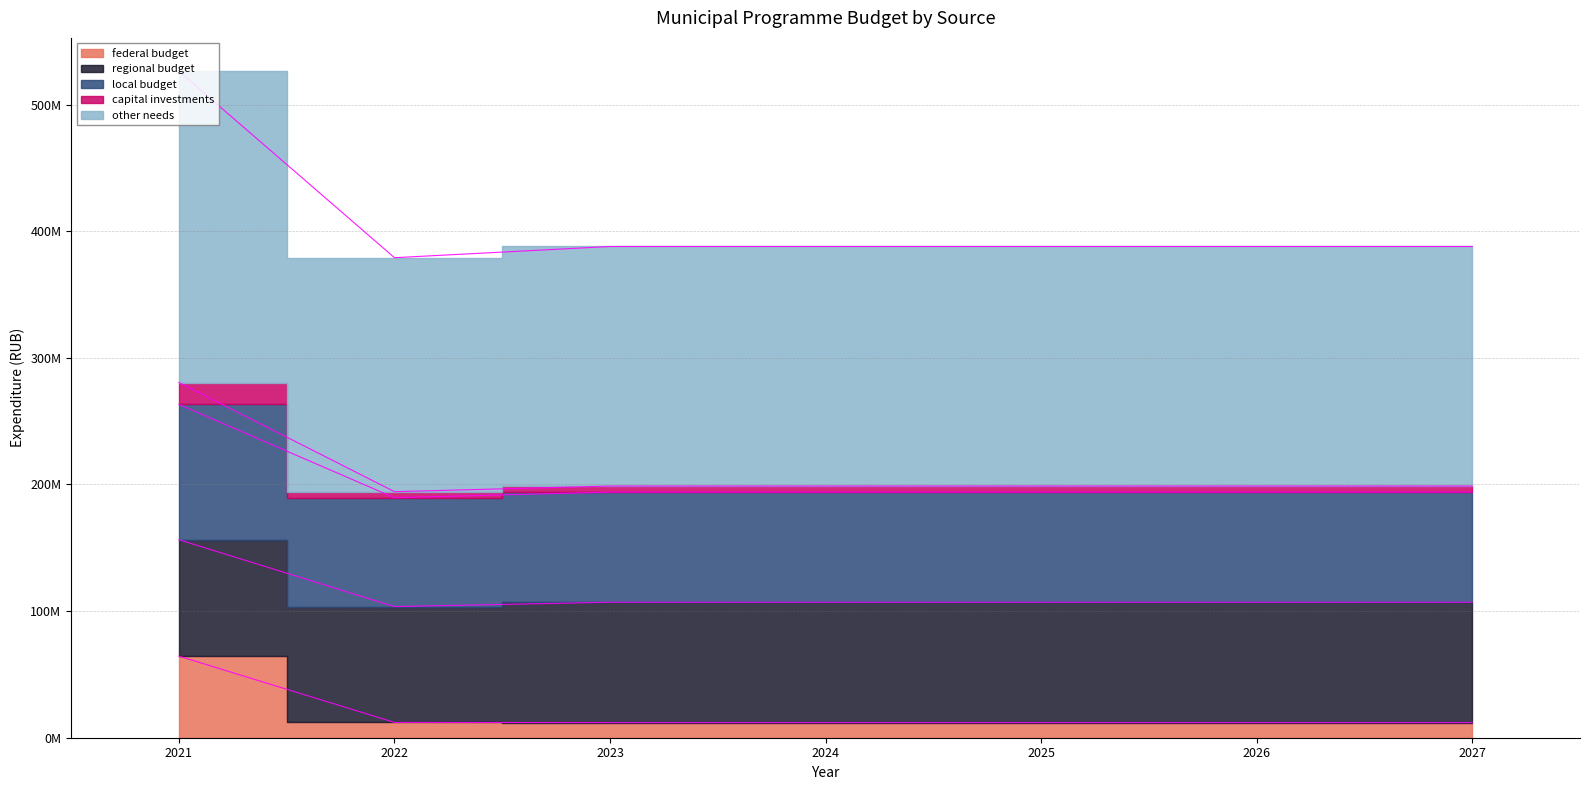

At which category is the sum across all series the highest?

2021